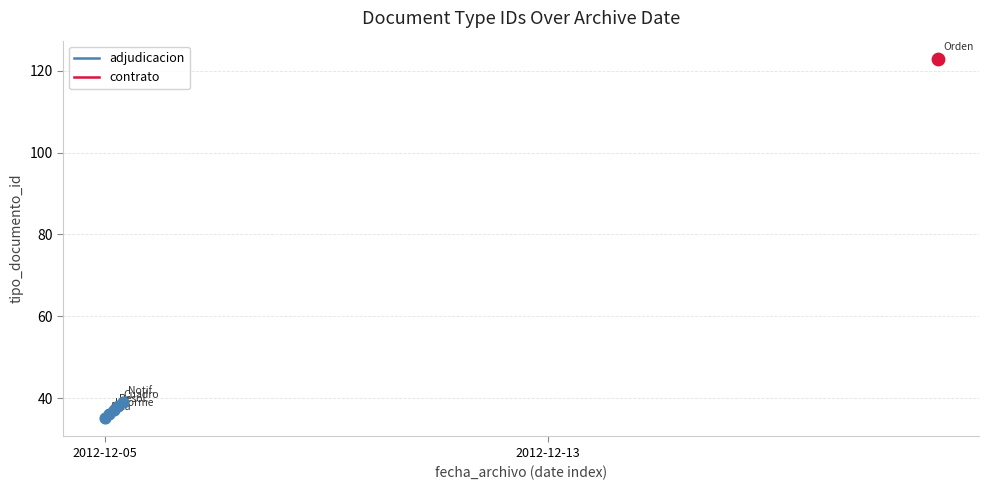

Approximately how many times larger is the value at 2012-12-05 compared to 2?

0.9